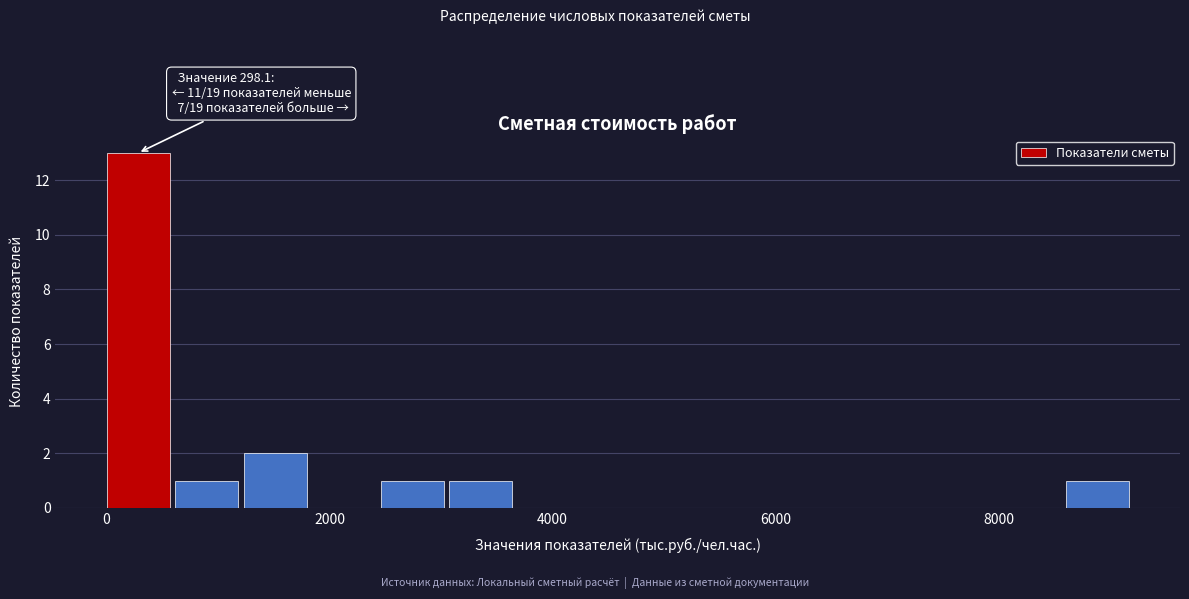

Around what value on the x-axis is the tallest bar? Give the approximate position of its centre, as read against the axis.

200